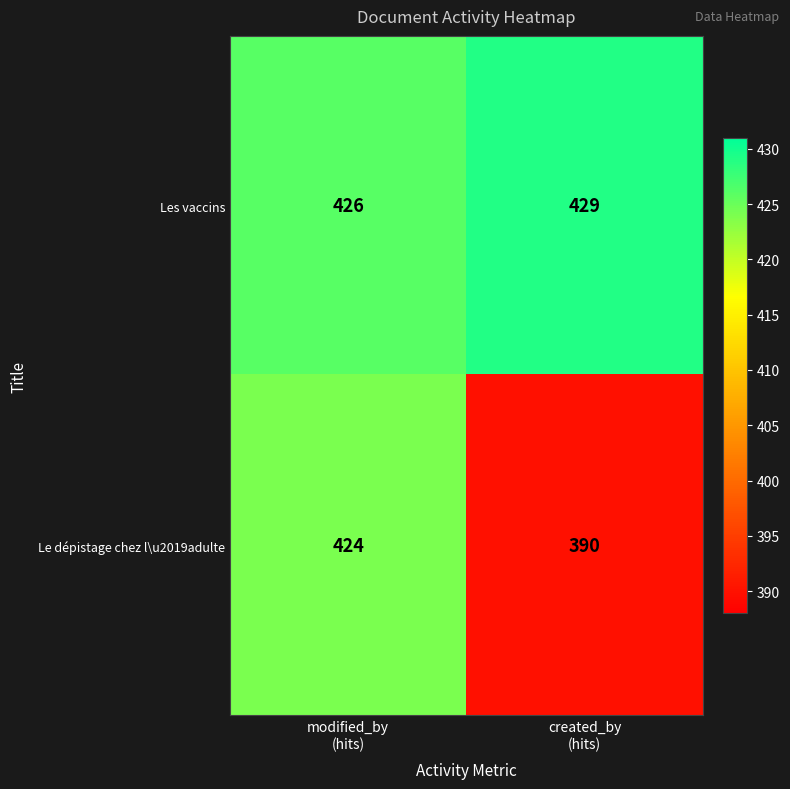

What is the difference between the maximum and minimum values in the Les vaccins series?

3